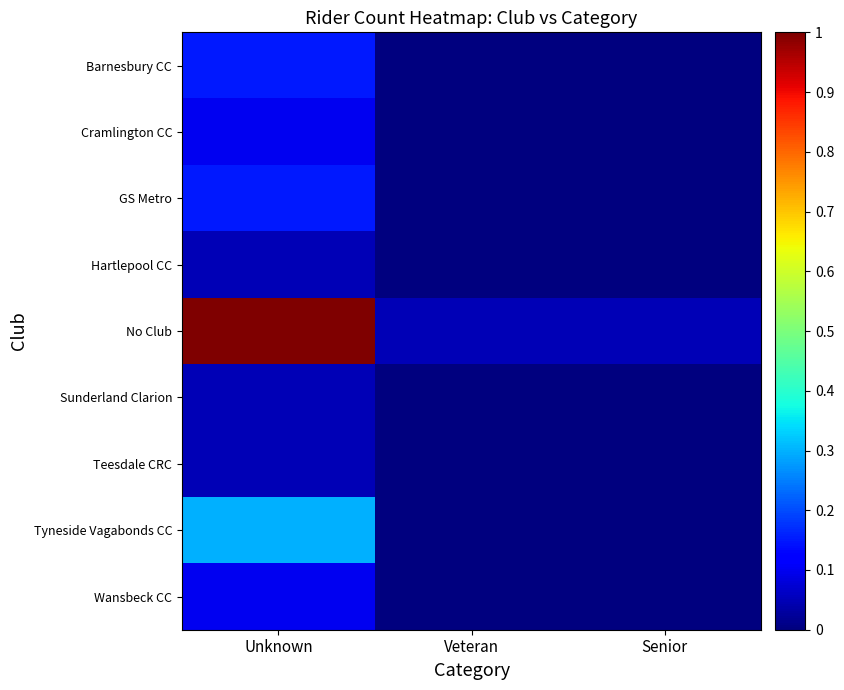

Reading left to right, what are all the values shown in this chart?

Barnesbury CC: Unknown=0.1	Veteran=0.0	Senior=0.0
Cramlington CC: Unknown=0.1	Veteran=0.0	Senior=0.0
GS Metro: Unknown=0.1	Veteran=0.0	Senior=0.0
Hartlepool CC: Unknown=0.1	Veteran=0.0	Senior=0.0
No Club: Unknown=1.0	Veteran=0.1	Senior=0.1
Sunderland Clarion: Unknown=0.1	Veteran=0.0	Senior=0.0
Teesdale CRC: Unknown=0.1	Veteran=0.0	Senior=0.0
Tyneside Vagabonds CC: Unknown=0.3	Veteran=0.0	Senior=0.0
Wansbeck CC: Unknown=0.1	Veteran=0.0	Senior=0.0